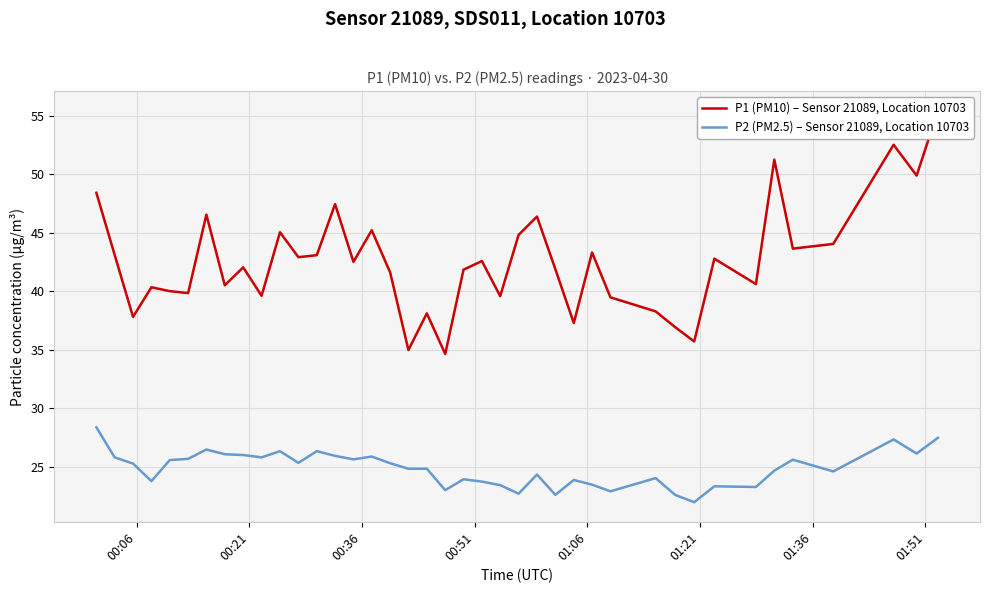

List the series in order of their overall mean, highest first.

P1 (PM10) – Sensor 21089, Location 10703, P2 (PM2.5) – Sensor 21089, Location 10703